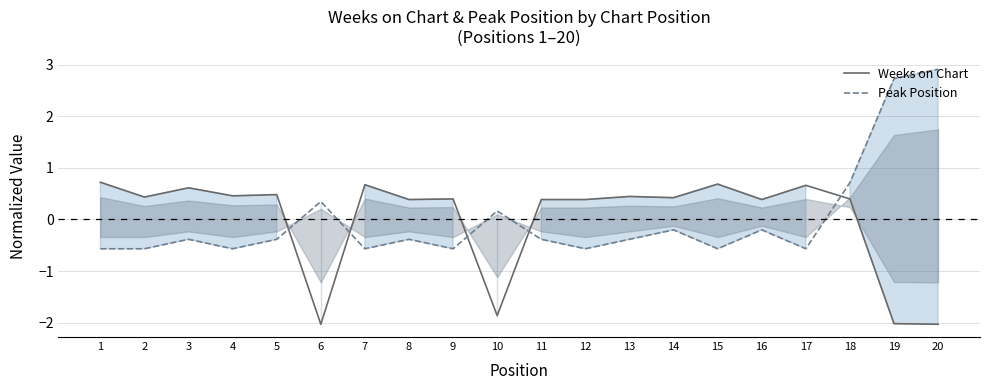

At how many categories does at least one series exceed 0?

20